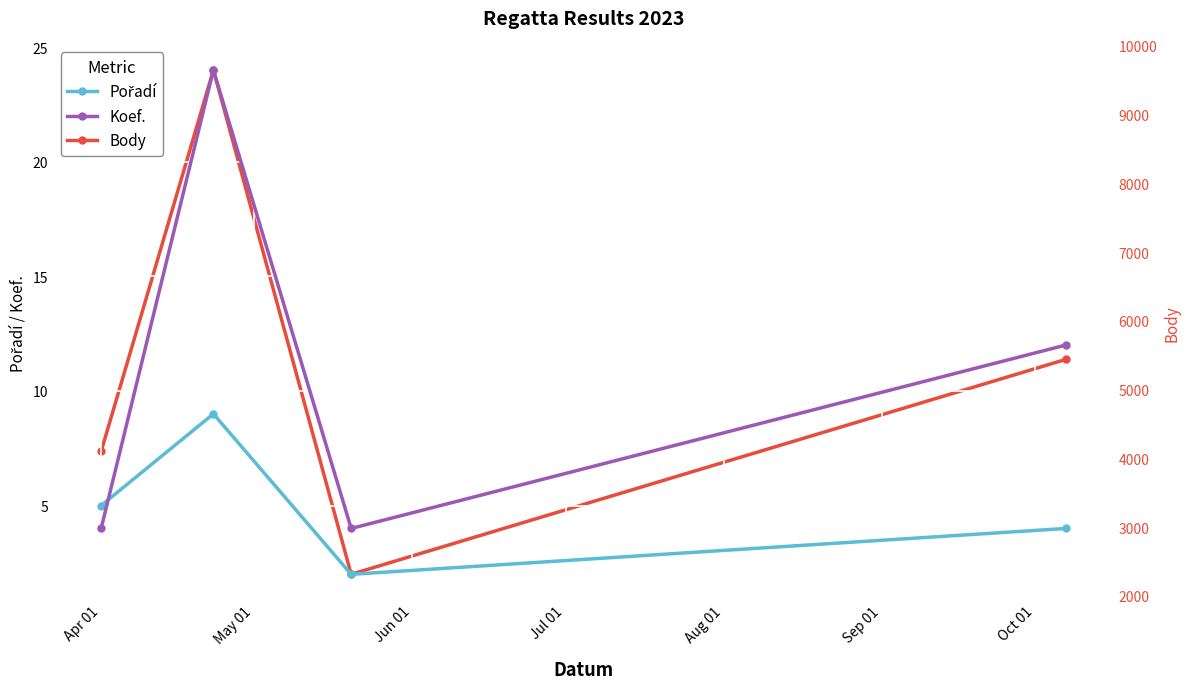

What is the highest value of the Koef. series?

24